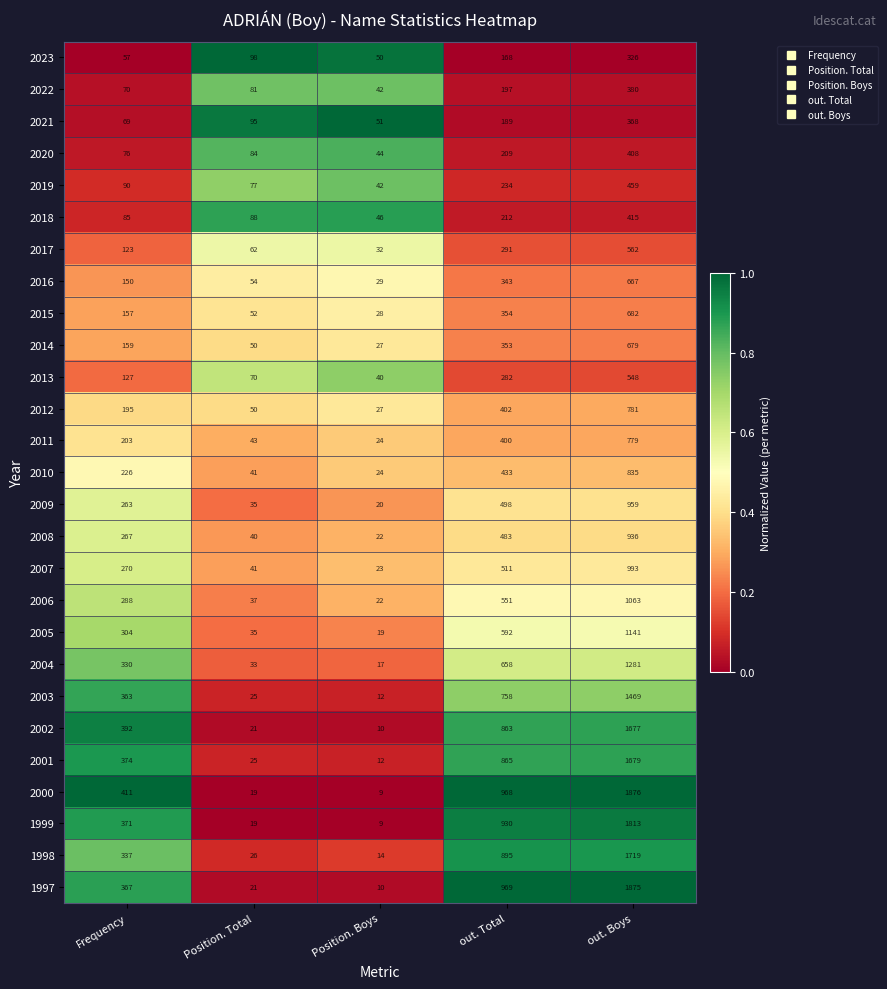

Which category has the highest value in the 2003 series?

out. Boys